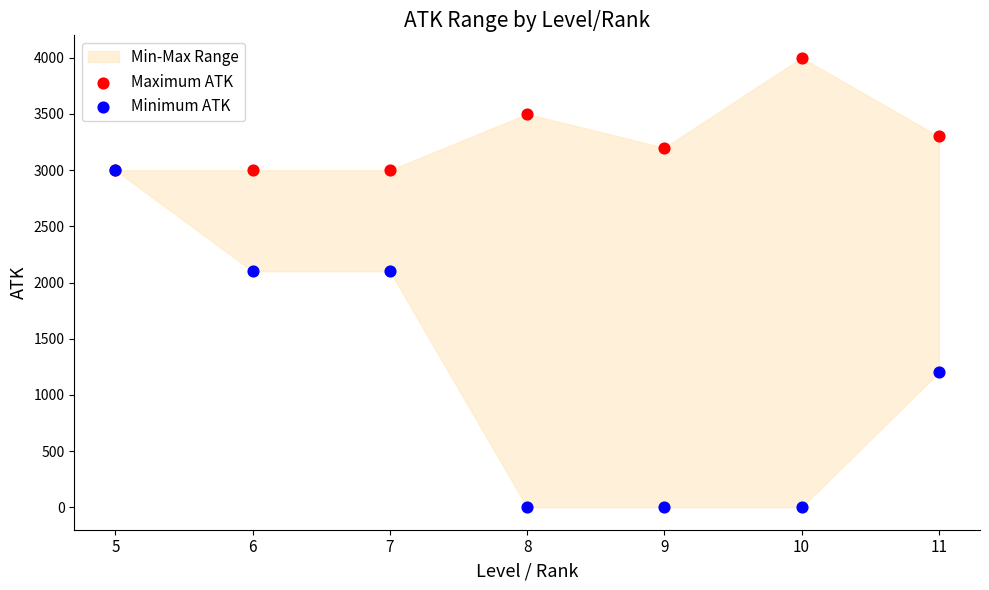

In the Minimum ATK series, what Y value is closest to 1500?

1200